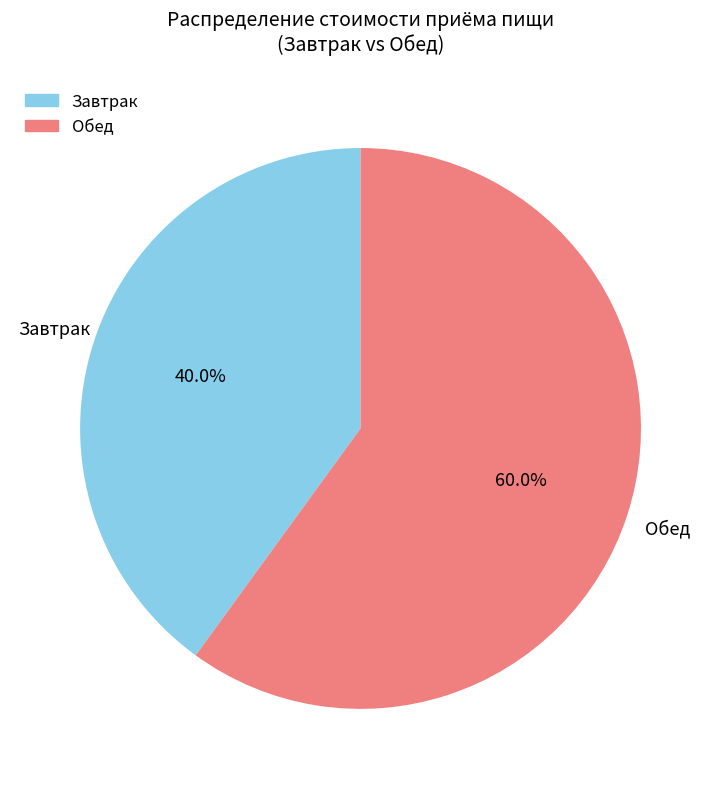

Is there a majority slice in this chart?

Yes